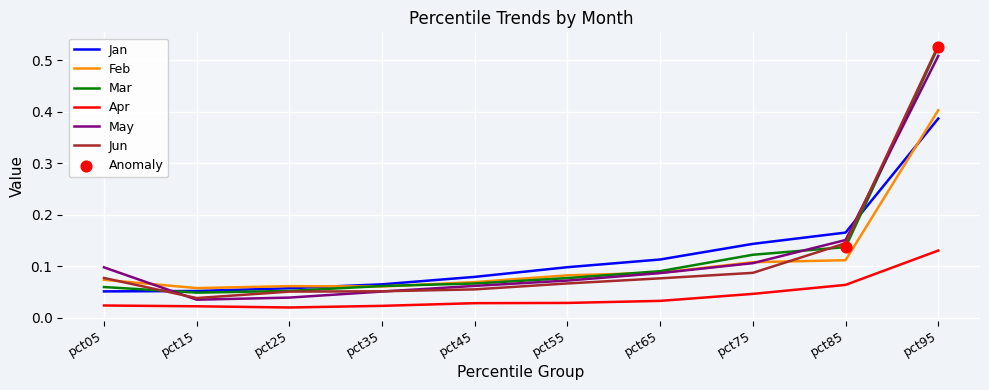

What is the total value across all series at pct35?

0.3